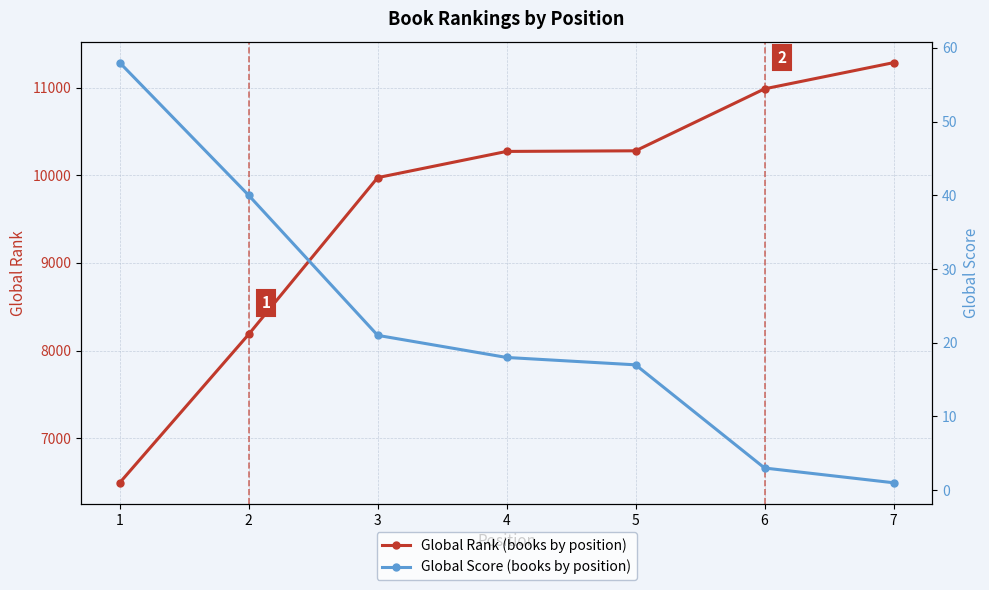

What are all the series names shown in the legend?

Global Rank, Global Score